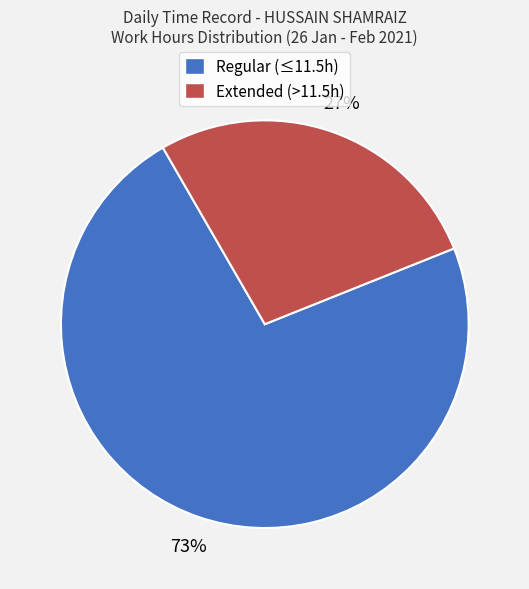

Count the number of slices in the pie.

2